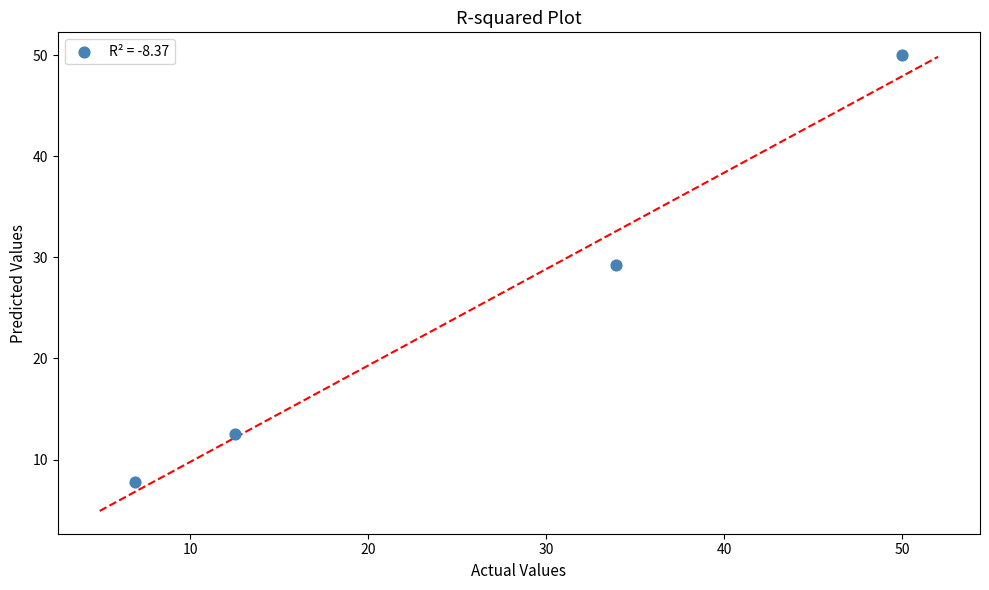

What Y value in the scatter plot is closest to 28?

29.2